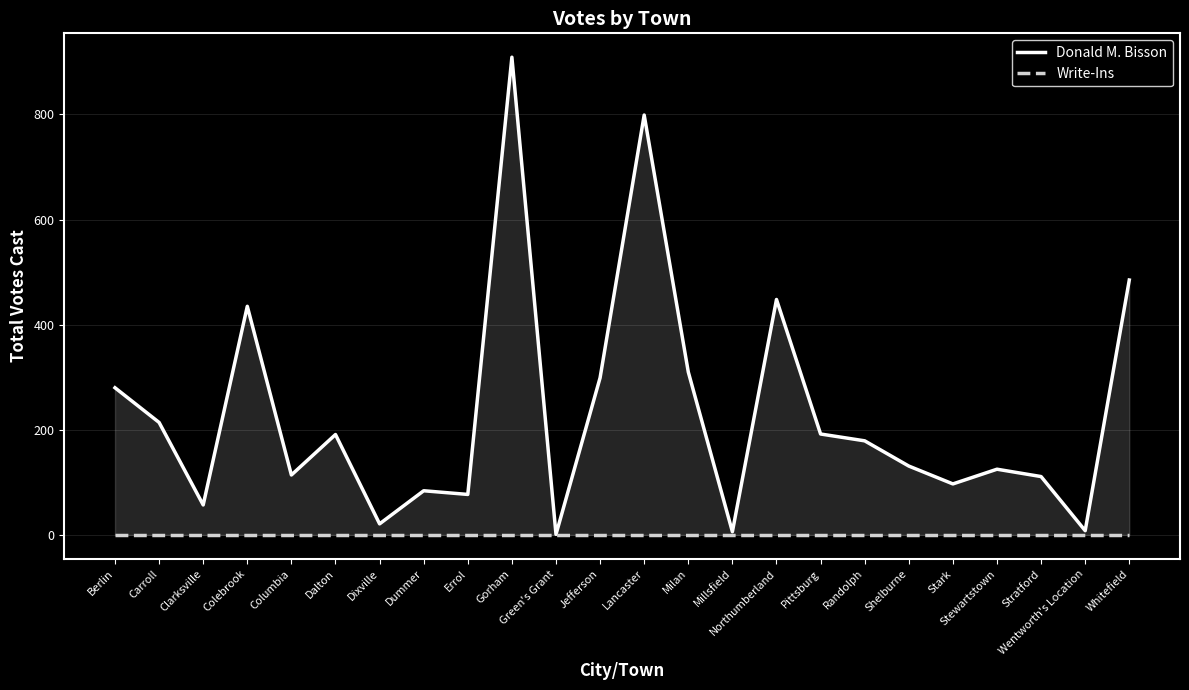

Rank the series by their maximum value, from highest to lowest.

Donald M. Bisson, Write-Ins